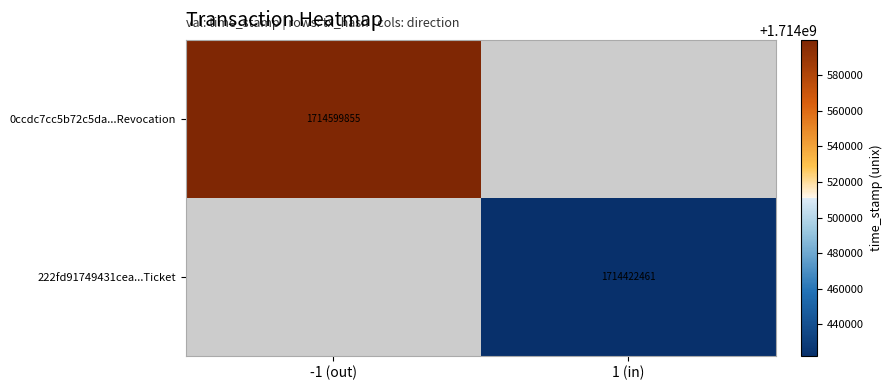

Is the value of 222fd91749431cea...Ticket at 1 (in) greater than the value of 0ccdc7cc5b72c5da...Revocation at -1 (out)?

No